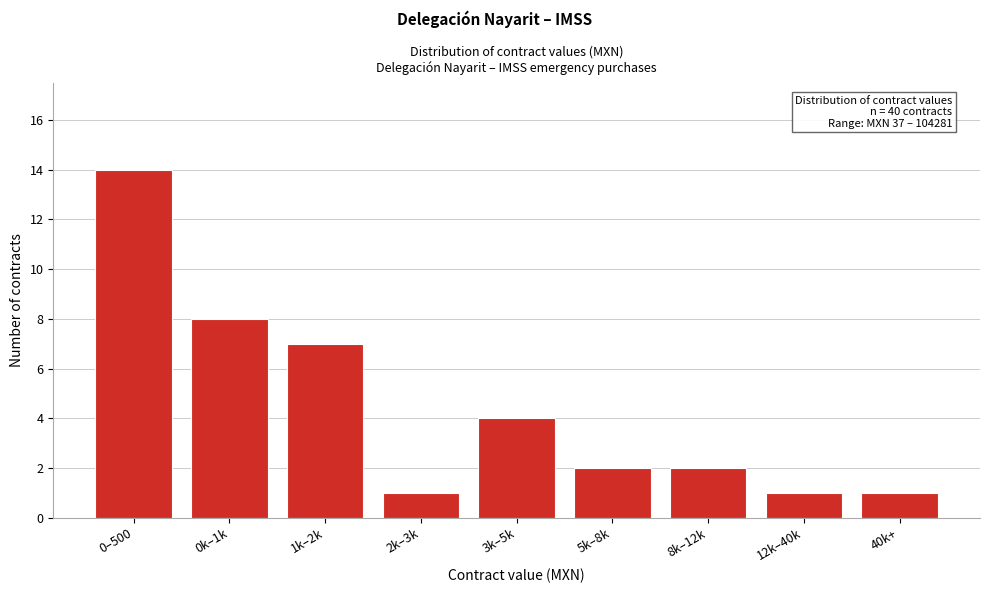

Reading left to right, transcribe all the data shown in this chart.

14	8	7	1	4	2	2	1	1